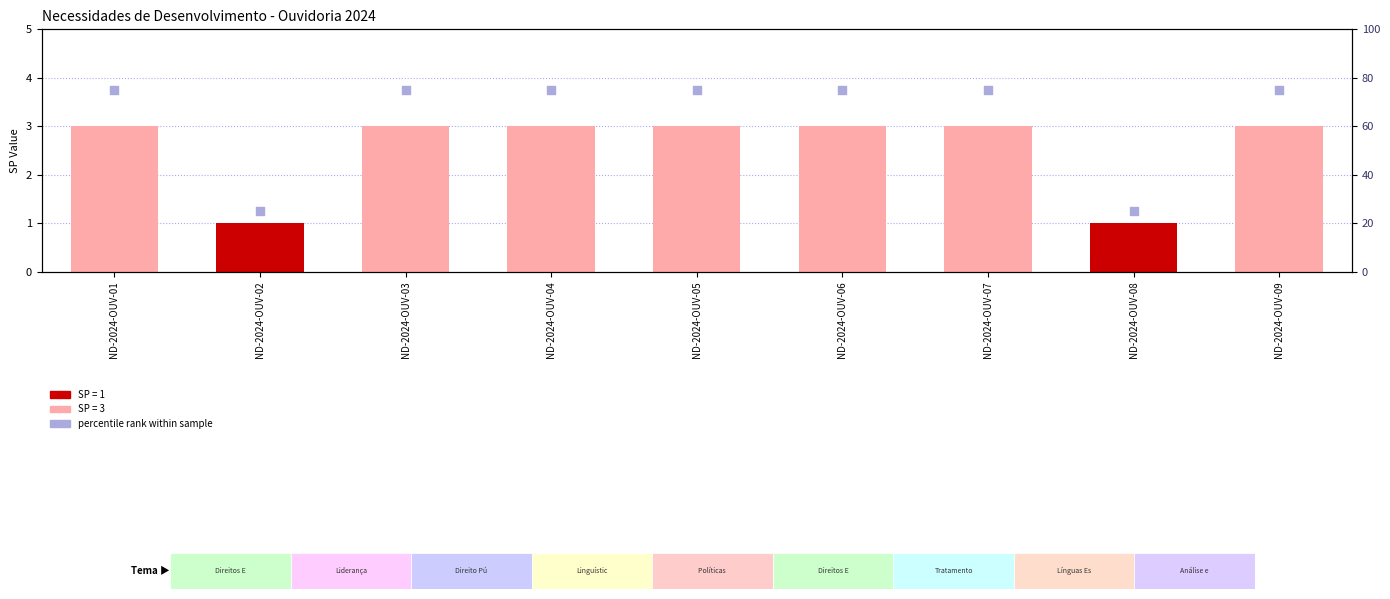

At which category is the sum across all series the highest?

ND-2024-OUV-01